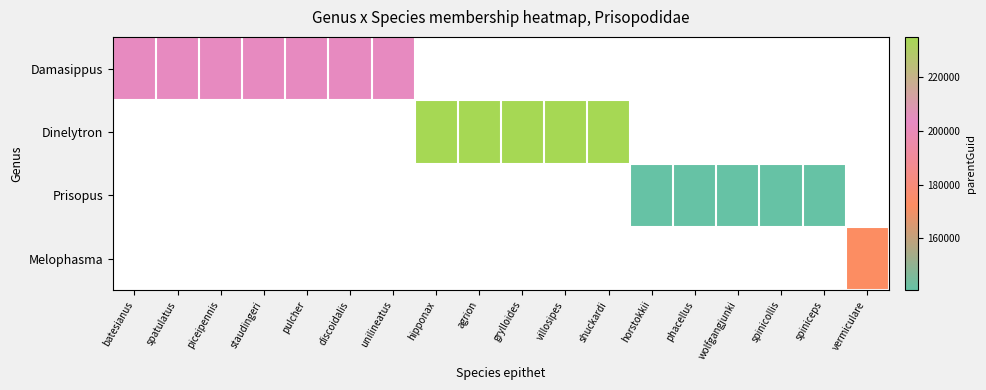

Read the Prisopus value at spiniceps.

140617.0